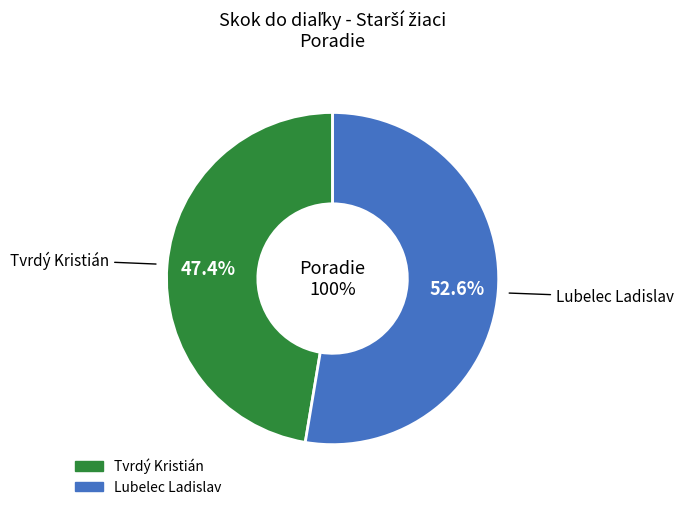

Which slice represents more than half of the pie?

Lubelec Ladislav